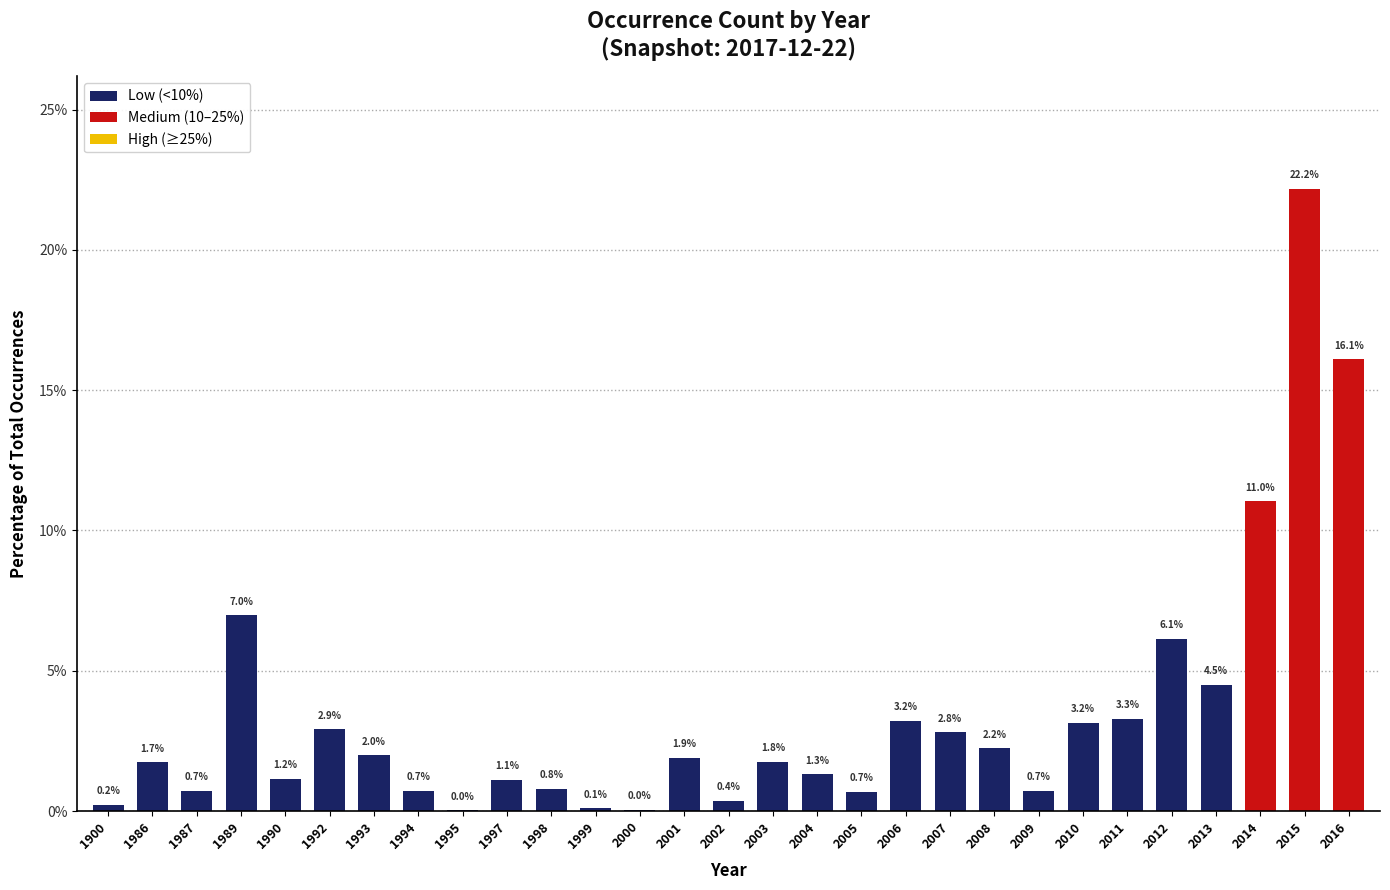

Is it true that the value at 1987 is 0.7?

True